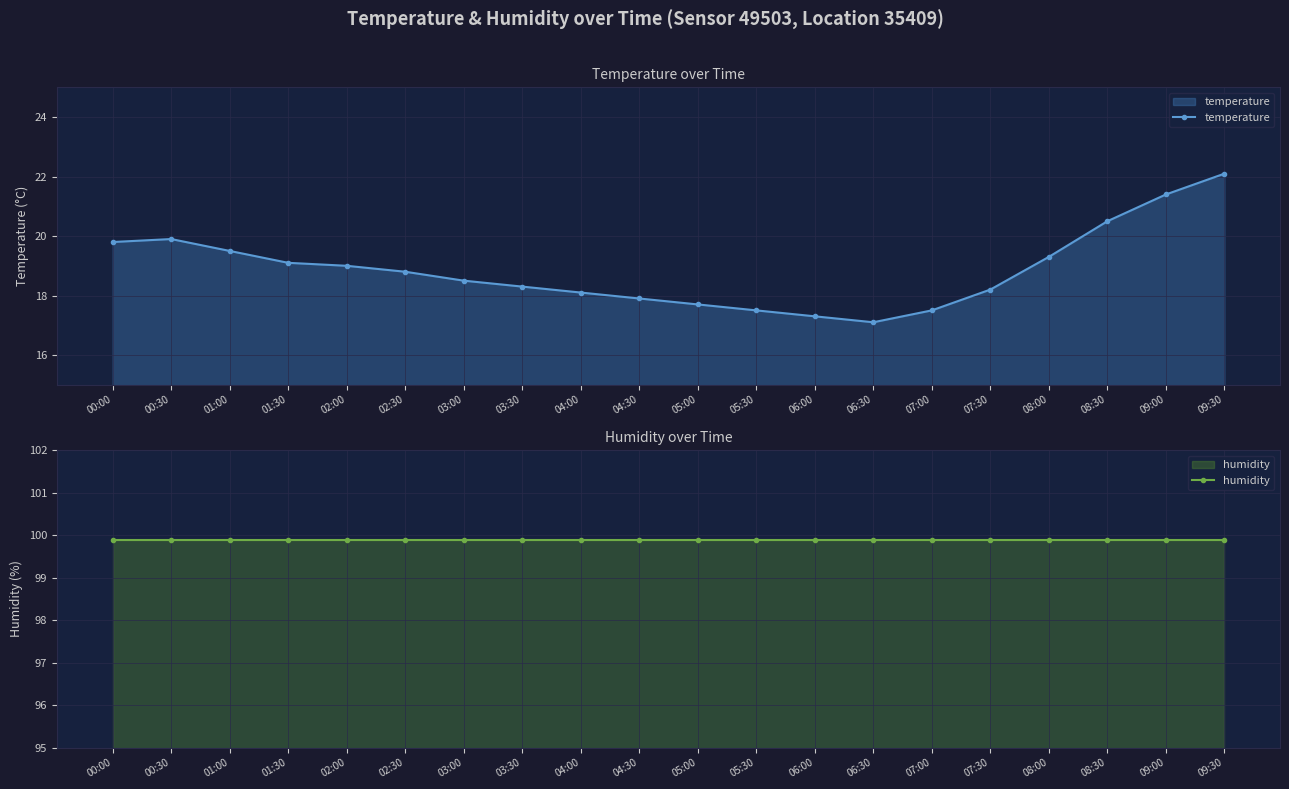

What is the maximum value shown in the chart?

99.9